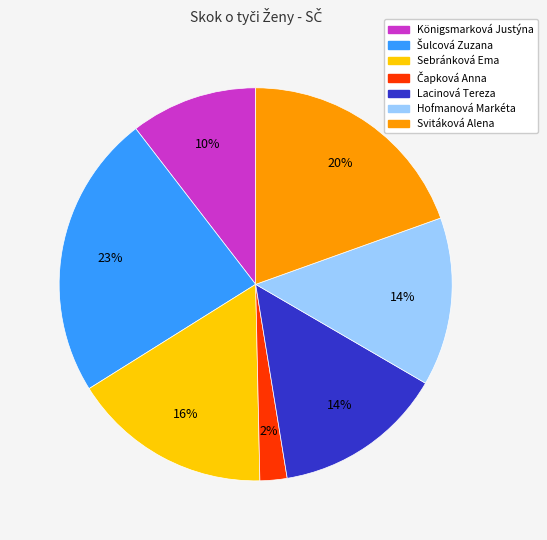

Is there any slice that represents more than half of the pie?

No